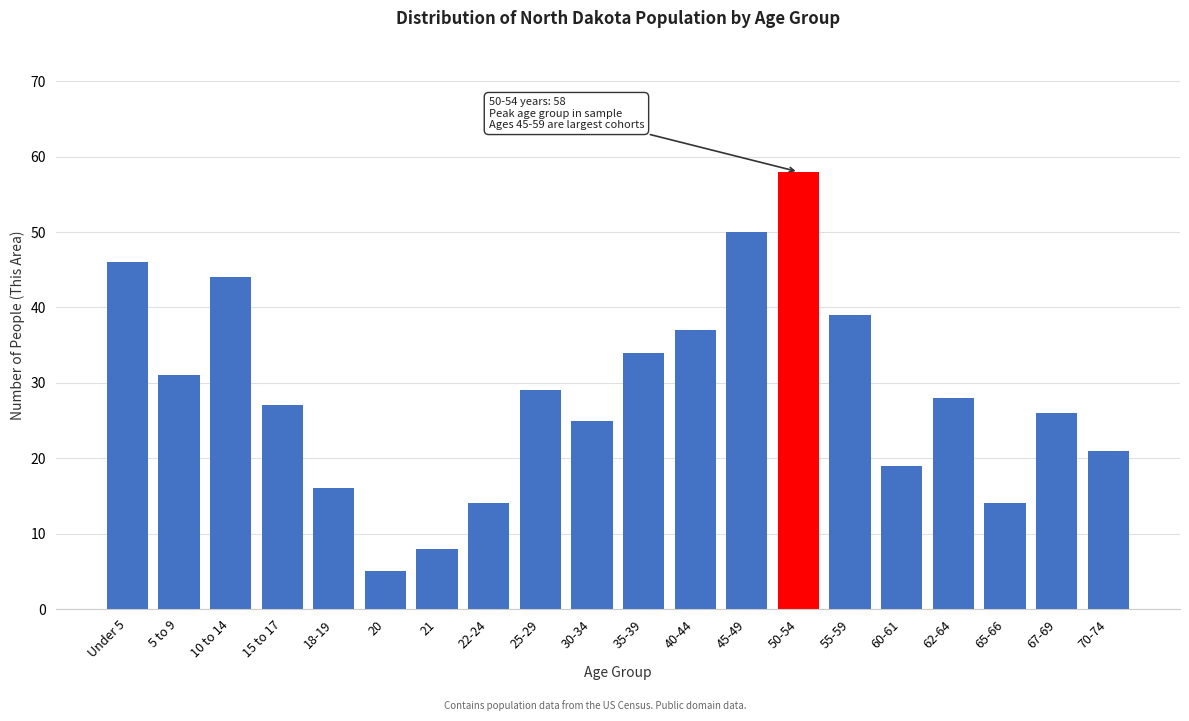

Reading left to right, what are all the values shown in this chart?

46	31	44	27	16	5	8	14	29	25	34	37	50	58	39	19	28	14	26	21